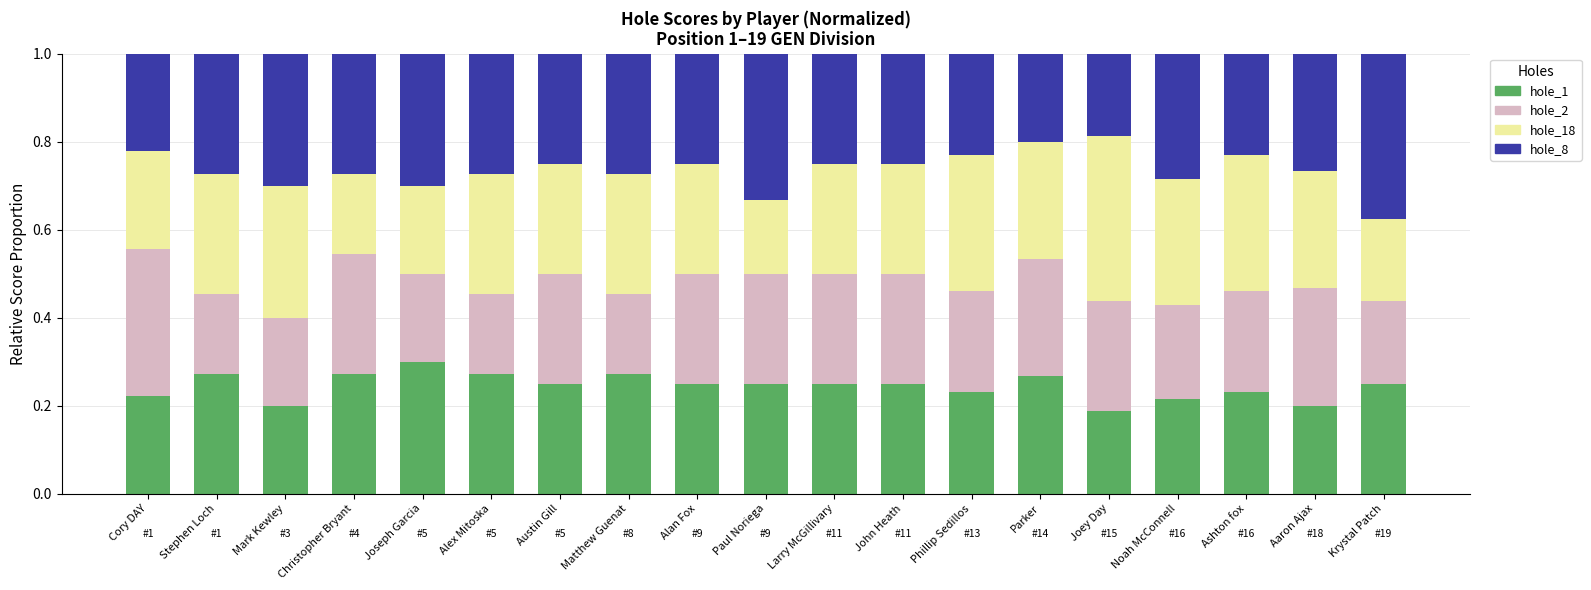

How many distinct data groups are displayed?

4